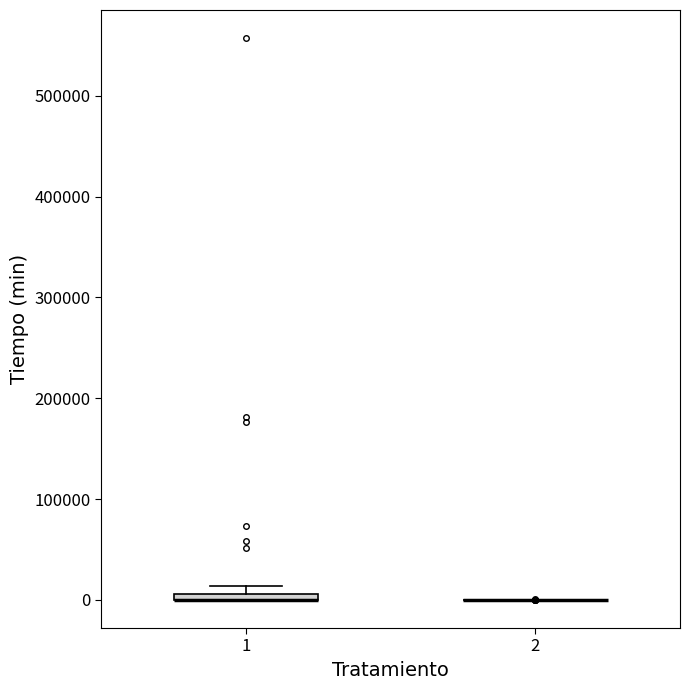

Where is the upper edge of the box at x = 1 on the y-axis? The values are not printed on the chart, so give them approximately, as read against the axis.

10000